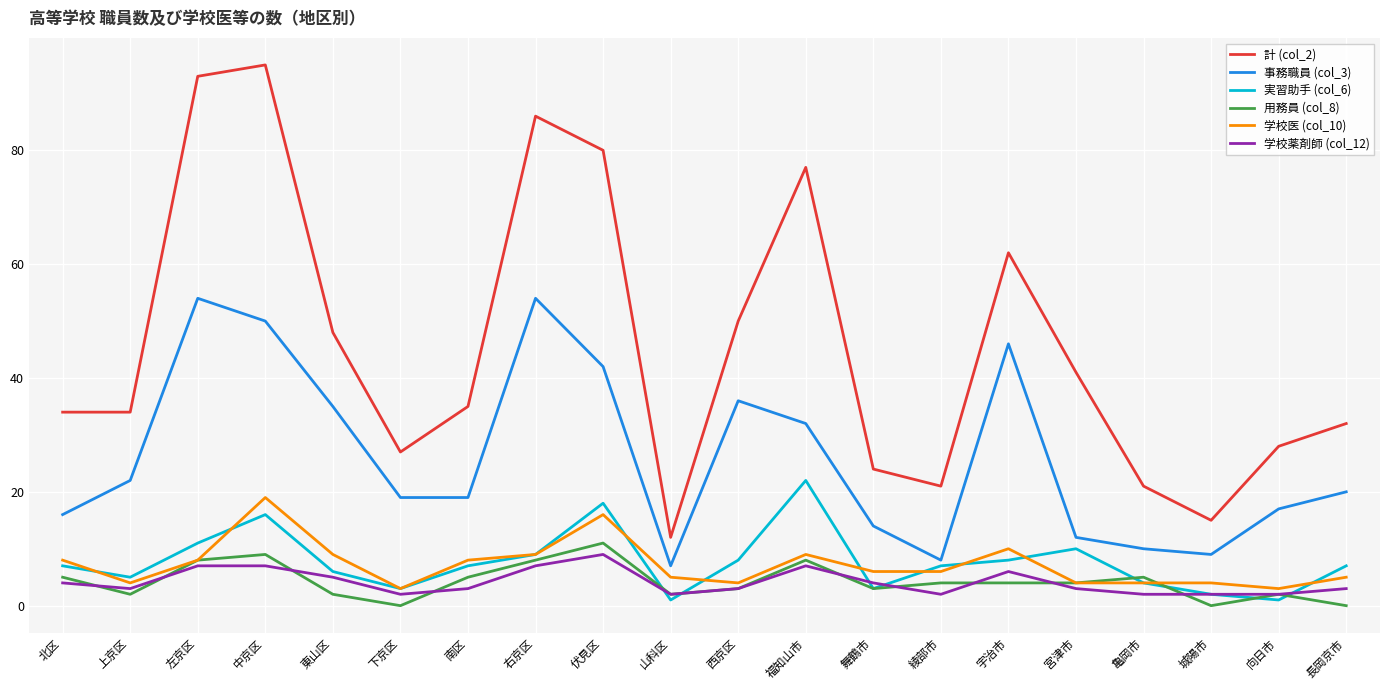

List the series in order of their peak value, lowest first.

学校薬剤師 (col_12), 用務員 (col_8), 学校医 (col_10), 実習助手 (col_6), 事務職員 (col_3), 計 (col_2)